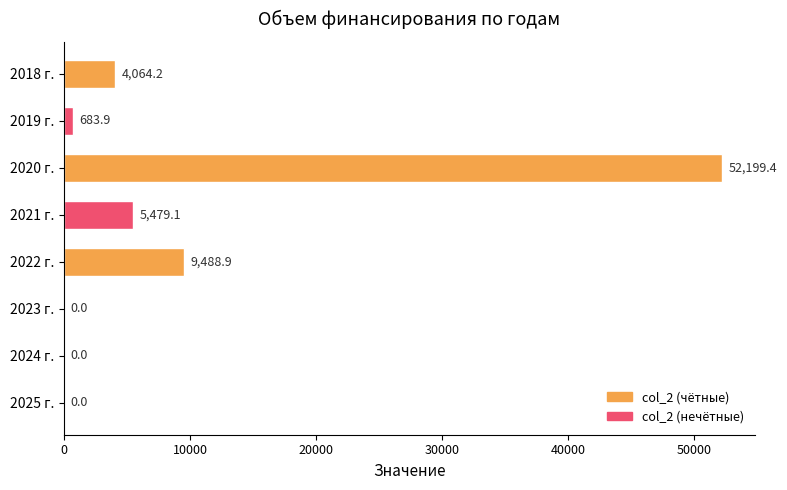

Reading bottom to top, what are all the values shown in this chart?

2025 г.=0.0	2024 г.=0.0	2023 г.=0.0	2022 г.=9488.9	2021 г.=5479.1	2020 г.=52199.4	2019 г.=683.9	2018 г.=4064.2